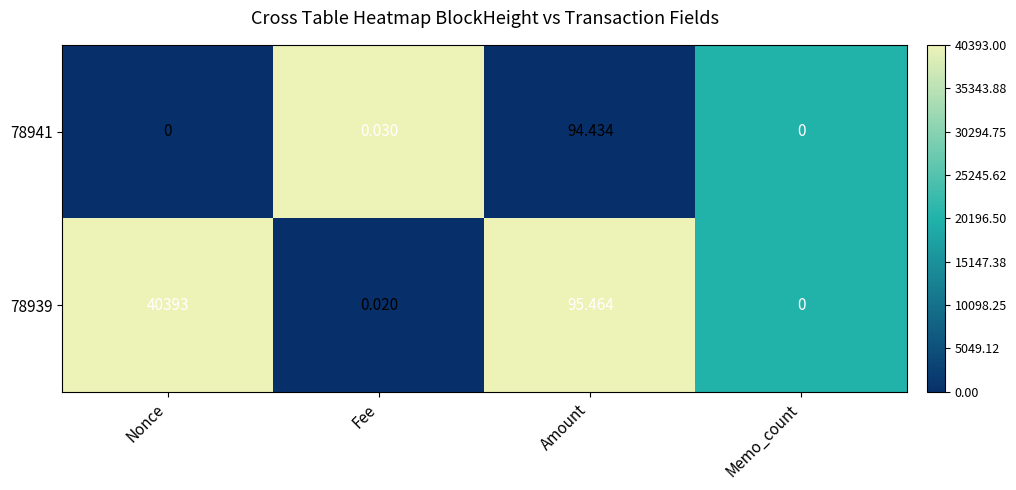

At which label is 78941 closest to 47?

Fee